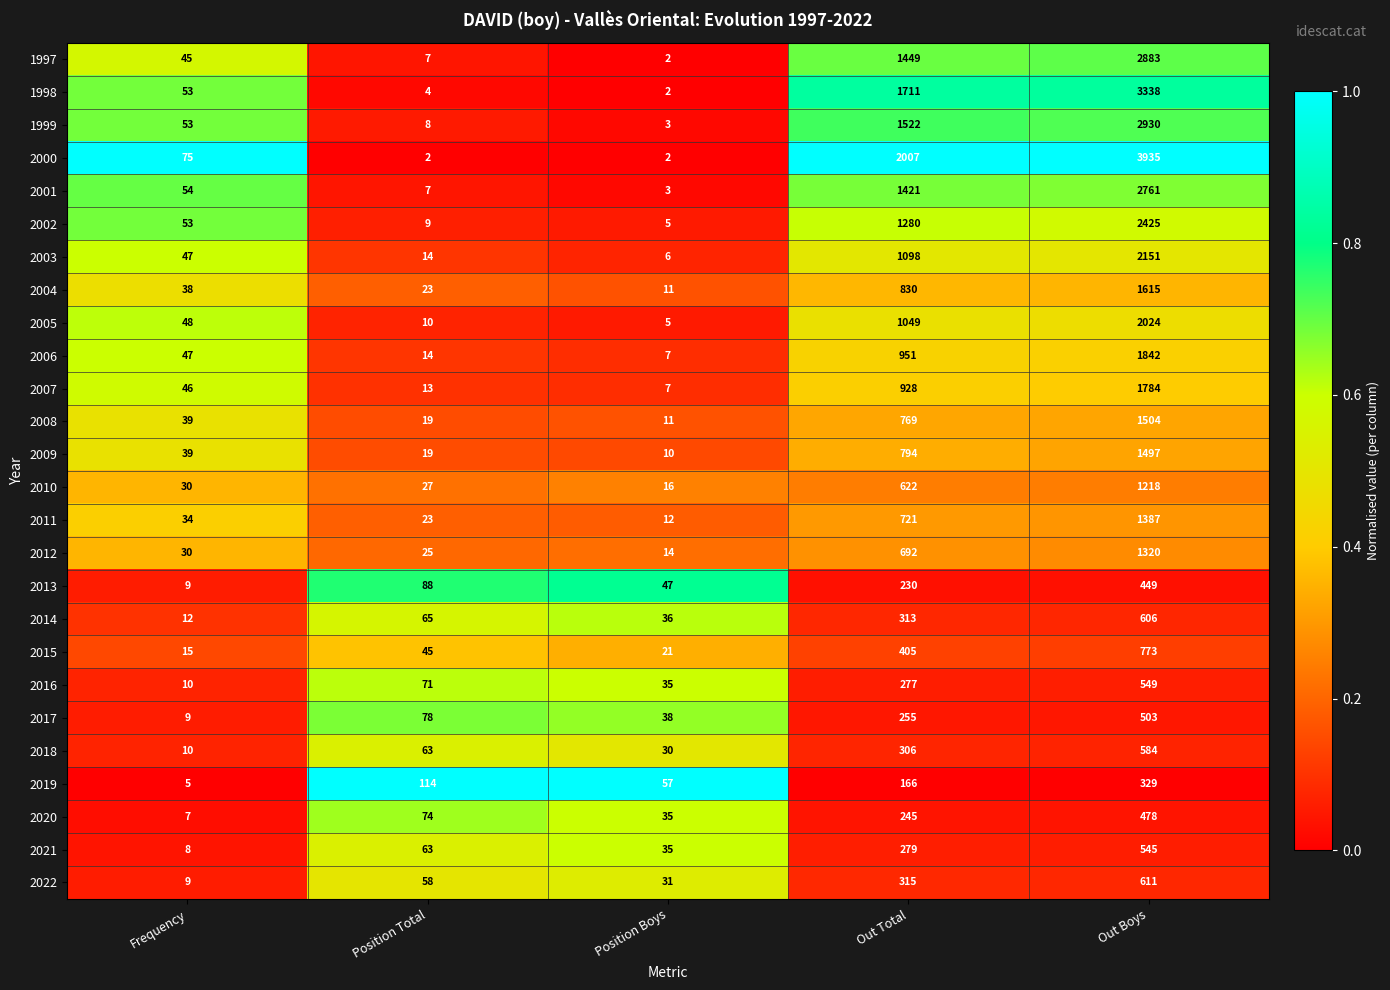

How many distinct data groups are displayed?

26